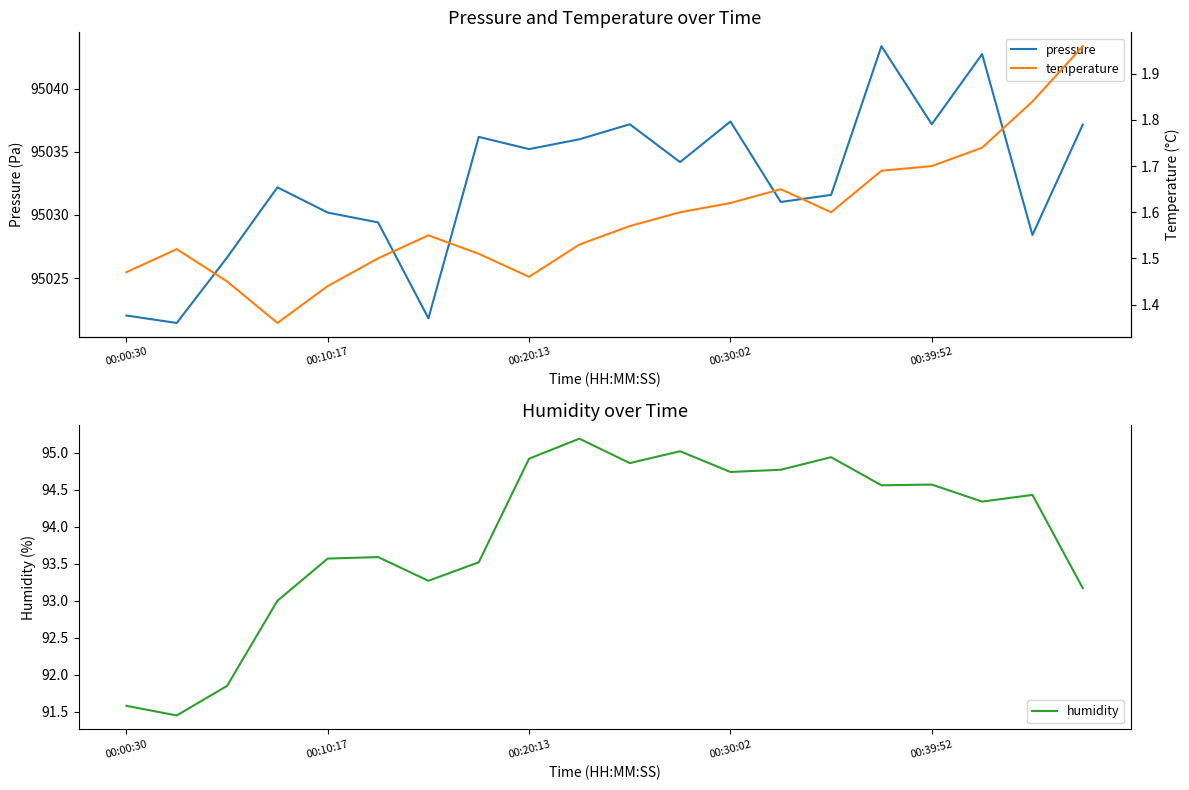

Is the value of pressure at 9 greater than the value of humidity at 11?

Yes